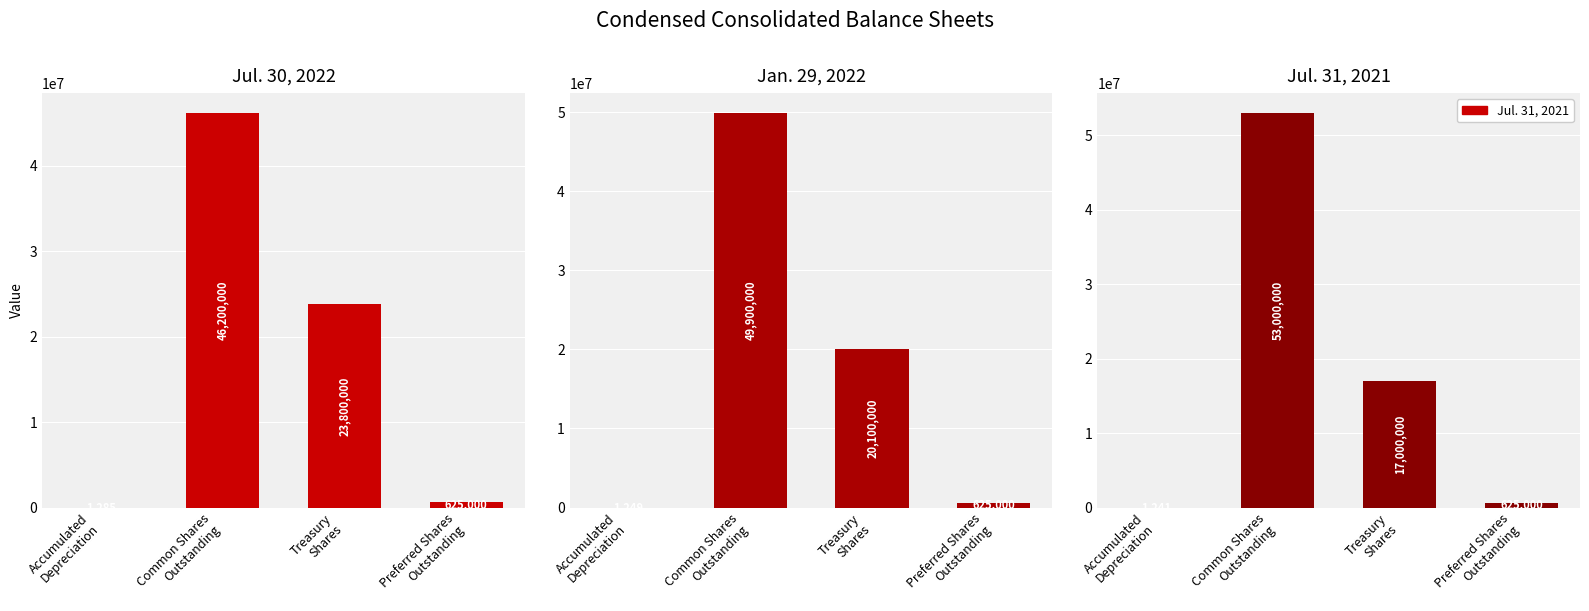

What value does the Jan. 29, 2022 series have at Common Shares
Outstanding?

49900000.0